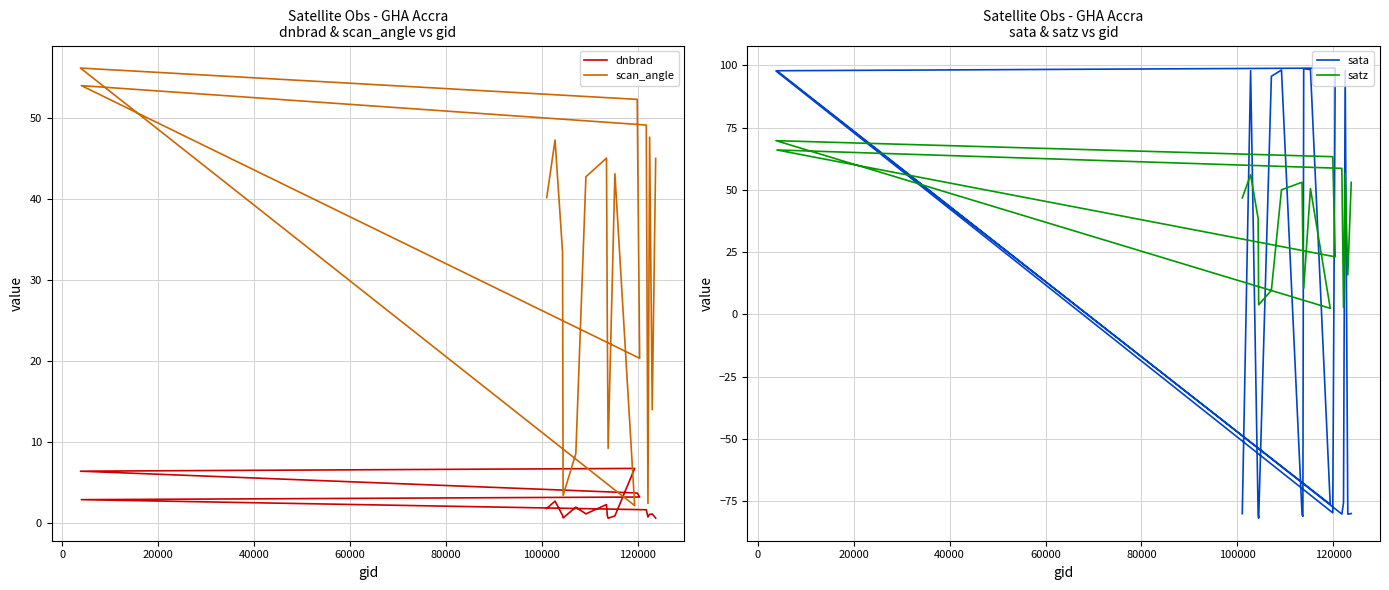

True or false: scan_angle and satz cross at least once.

False